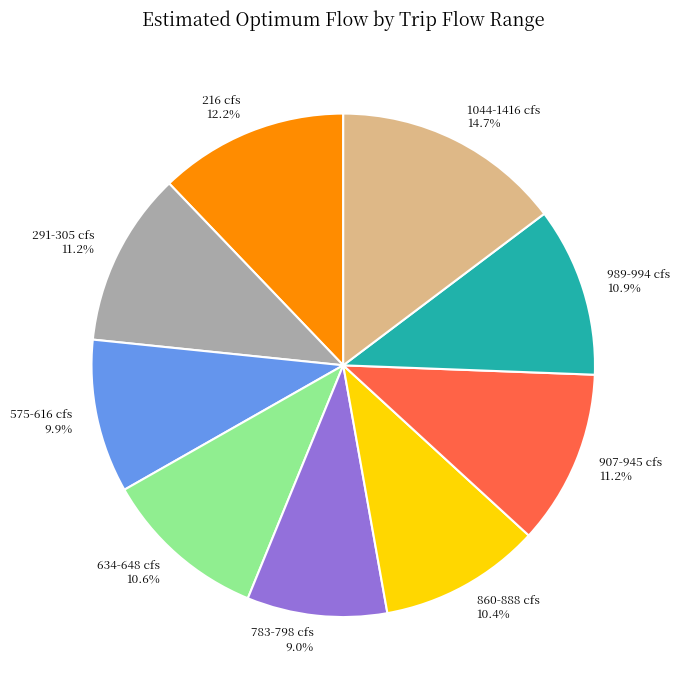

Is there a majority slice in this chart?

No